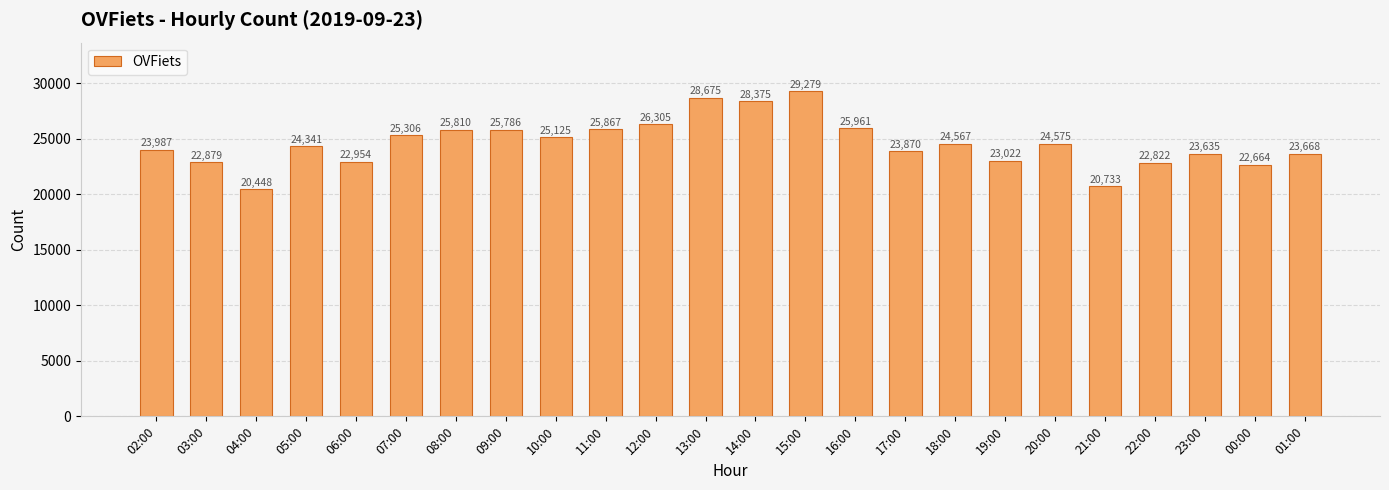

How many bars are there in total?

24